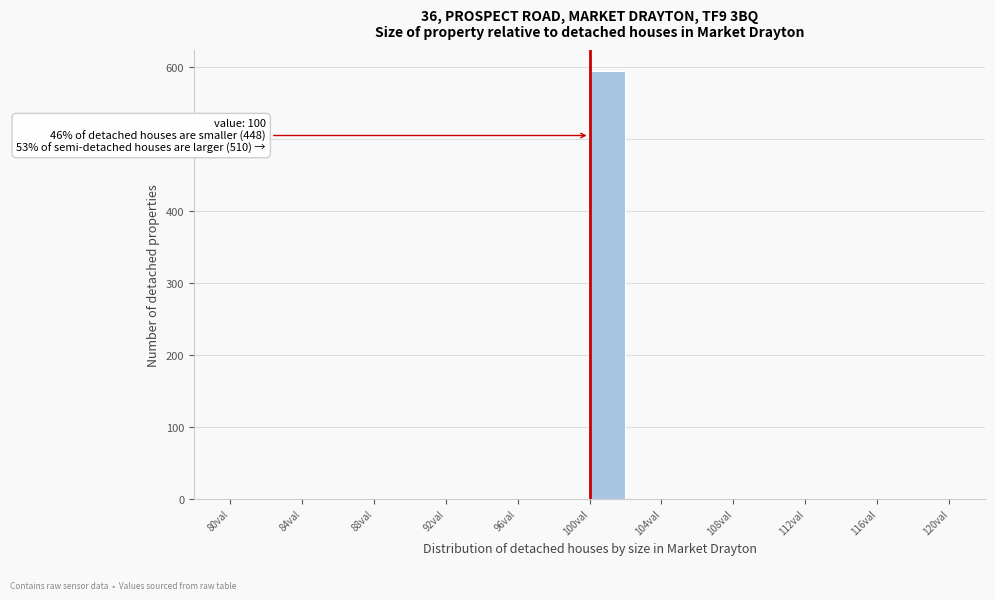

Over which range of the x-axis is the bar tallest?

100 to 102